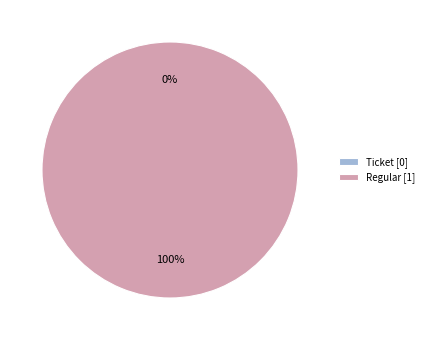

To the nearest percent, what is the combined percentage of Regular and Ticket?

100%